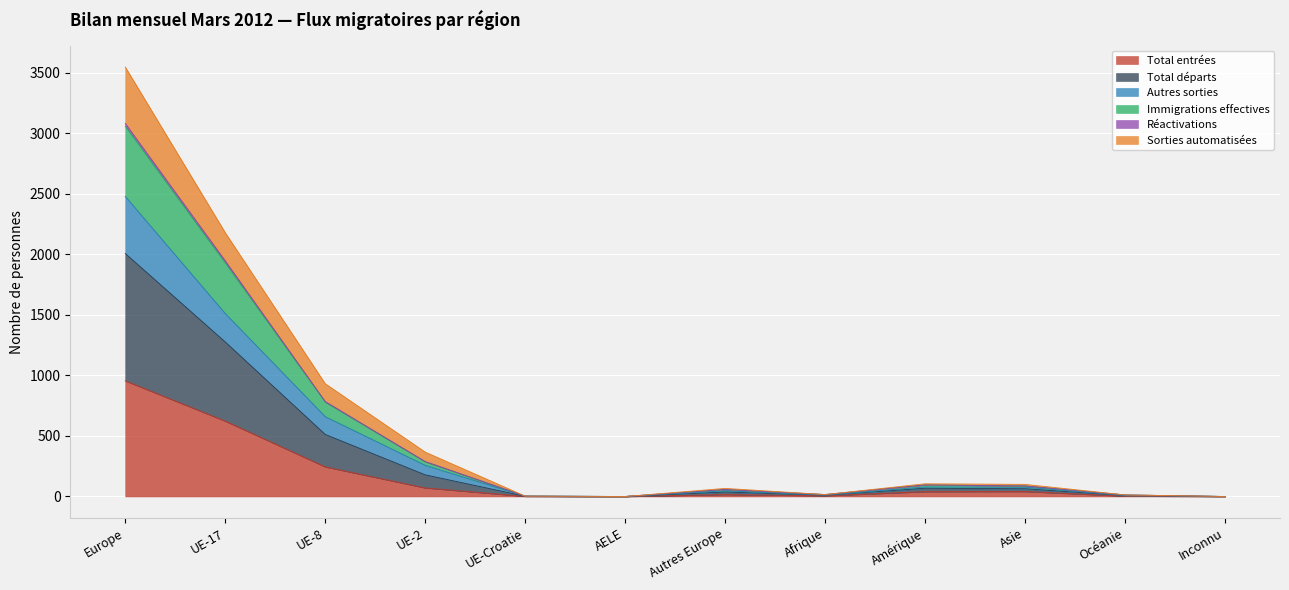

At which category does Réactivations reach its first local peak?

Autres Europe